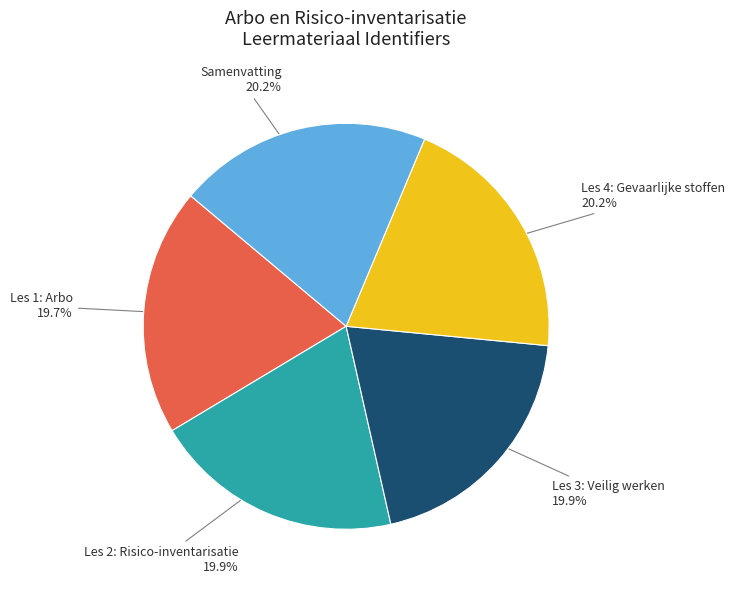

How many slices are in this pie chart?

5